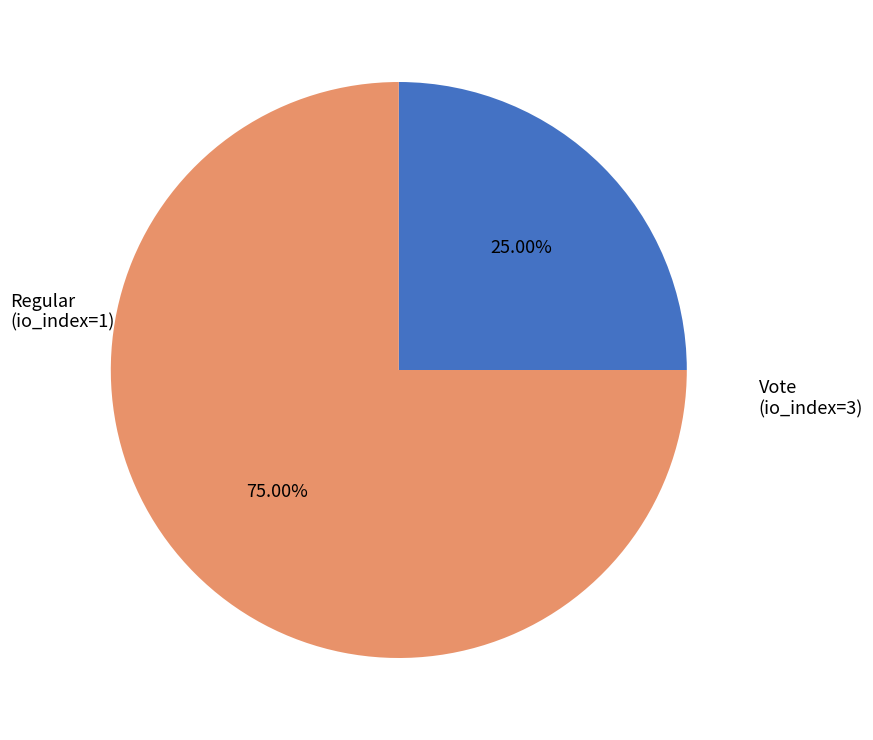

Does any single category account for the majority?

Yes